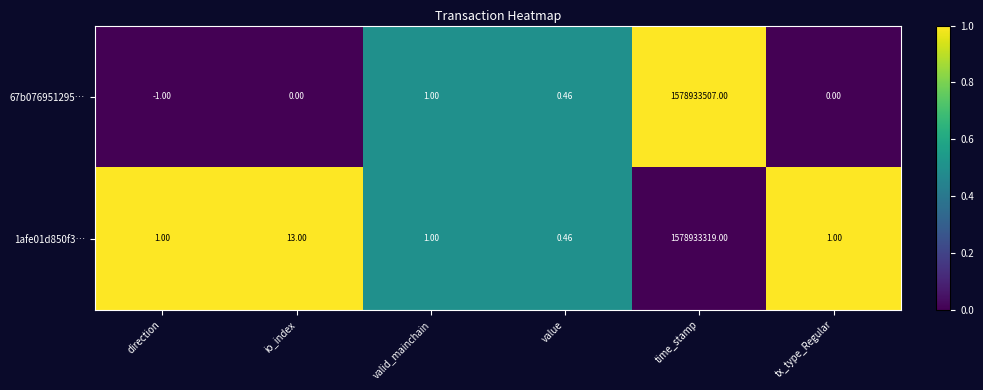

At which category is the sum across all series the highest?

time_stamp